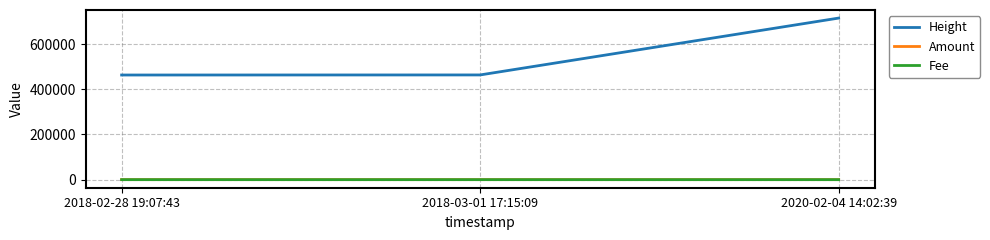

What is the difference between the maximum and minimum values in the Fee series?

0.9